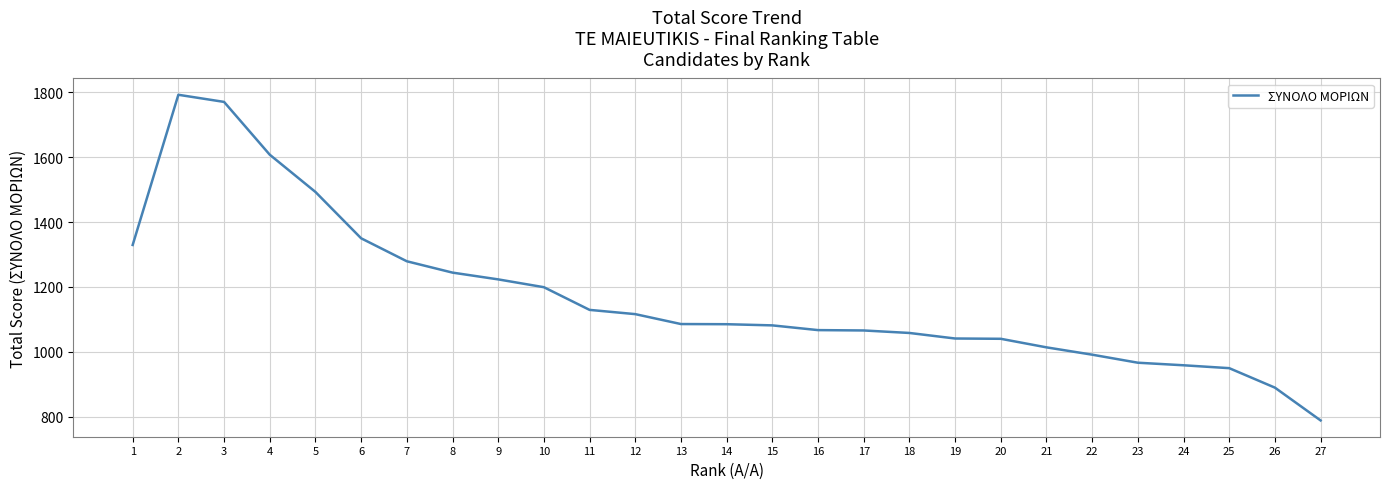

The chart shows a value of 377.6 at 17. True or false?

False